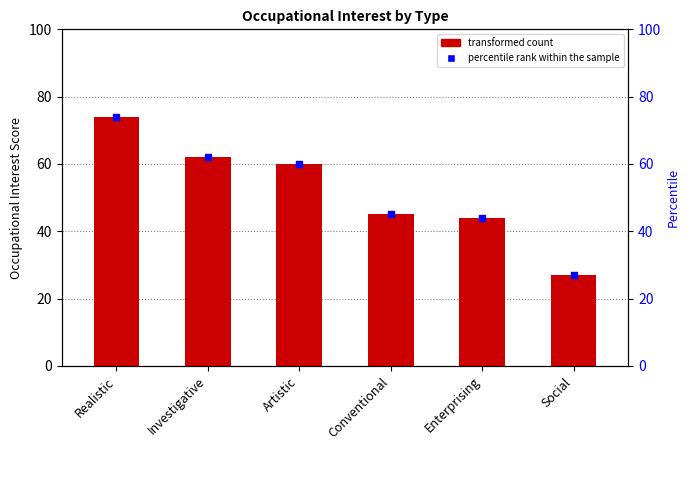

What is the total value across all series at Investigative?

124